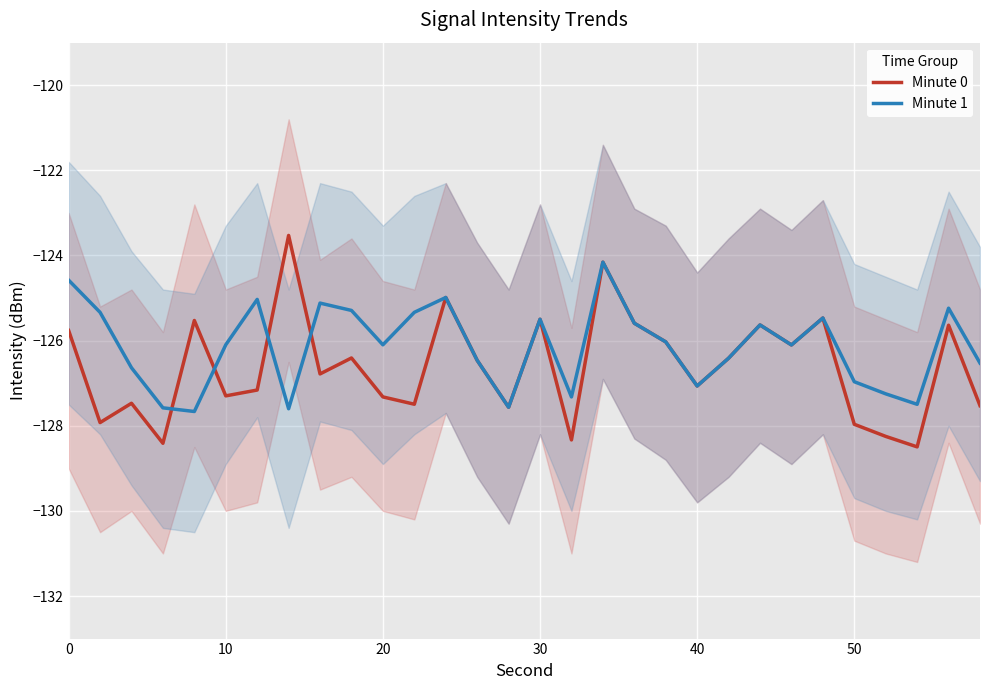

What is the minimum value for Minute 0?

-128.5